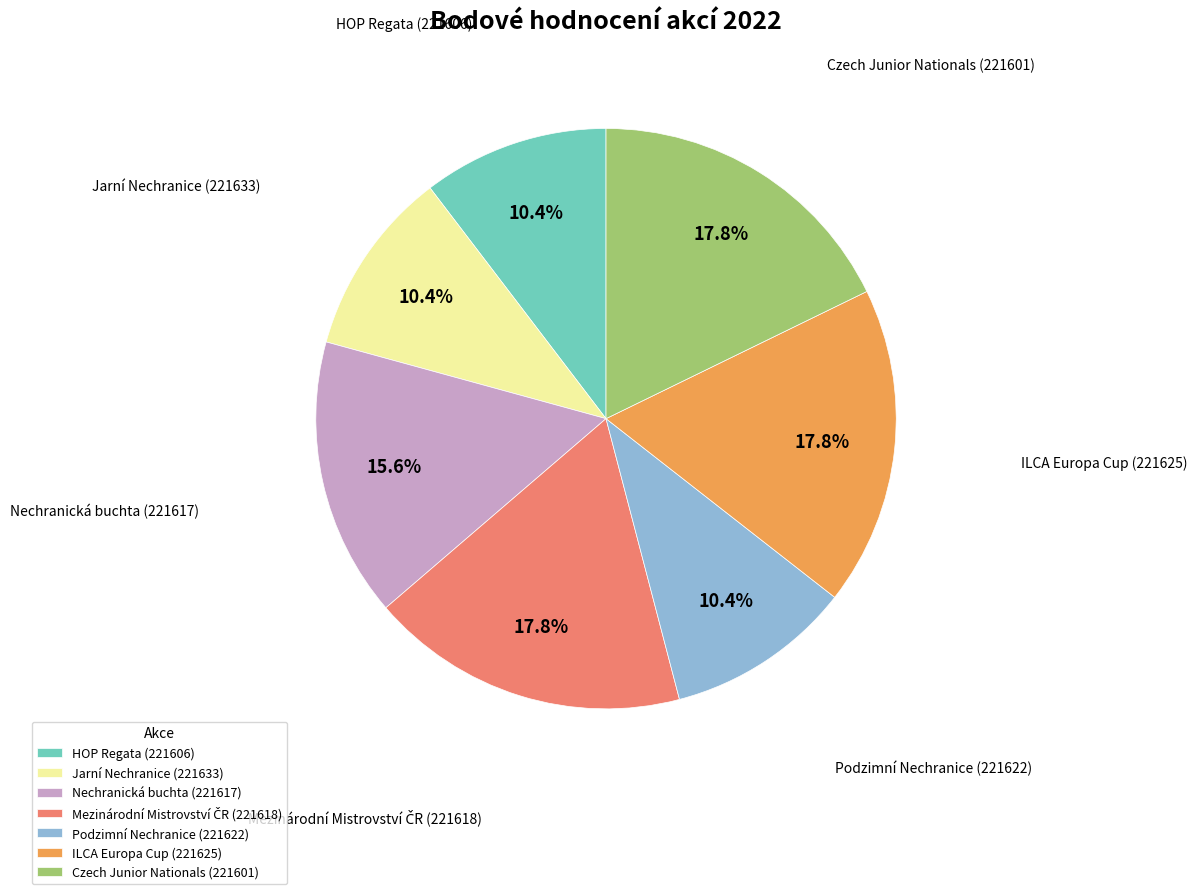

Is HOP Regata (221606) the majority of the pie?

No